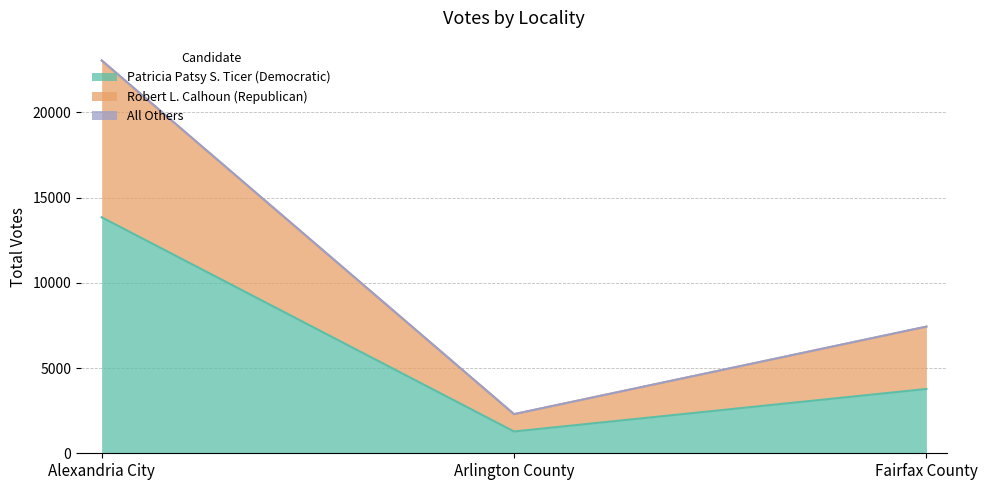

The value of Robert L. Calhoun (Republican) at Arlington County is 3814. True or false?

False